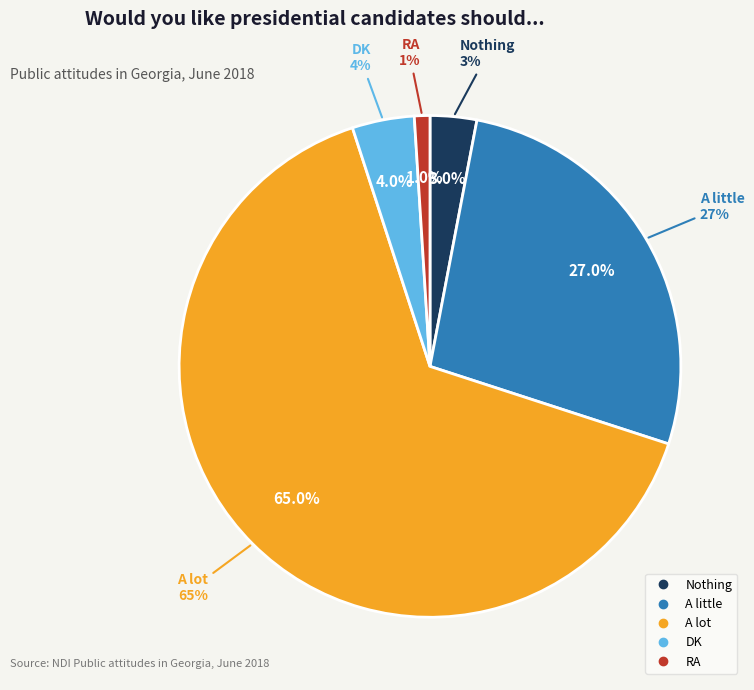

Is the sum of Nothing and A little greater than half?

No